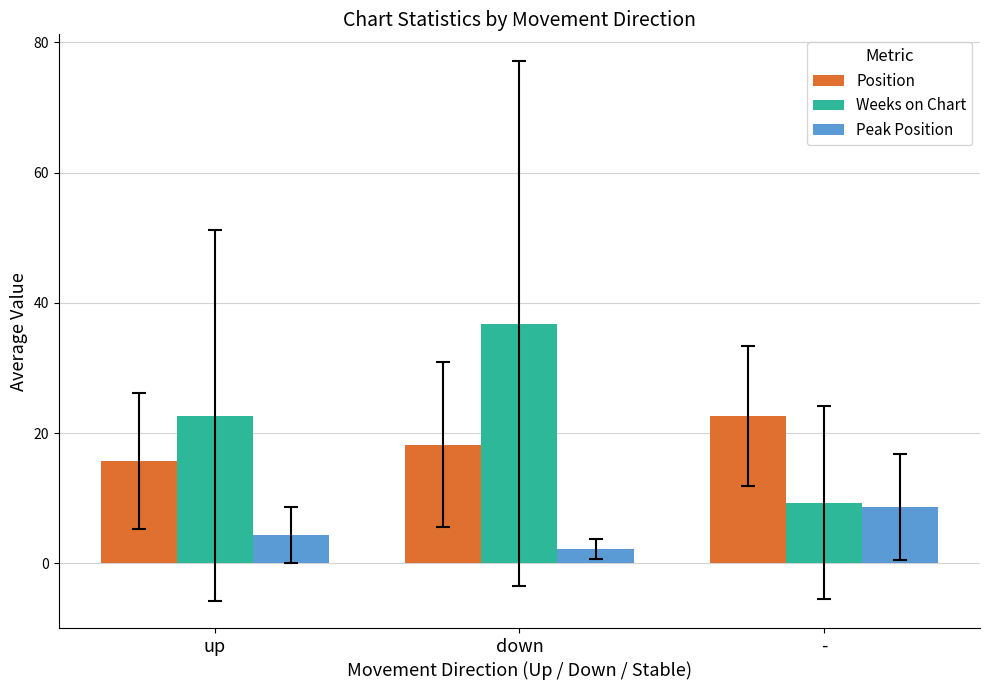

What are all the series names shown in the legend?

Position, Weeks on Chart, Peak Position